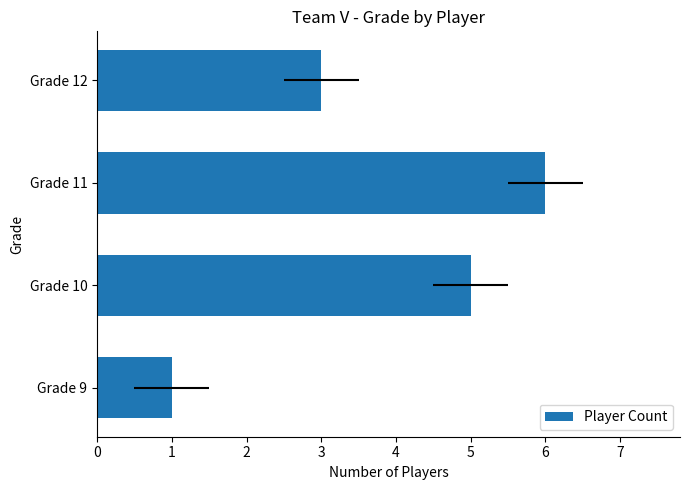

Rank the categories by value from lowest to highest.

0, 3, 1, 2